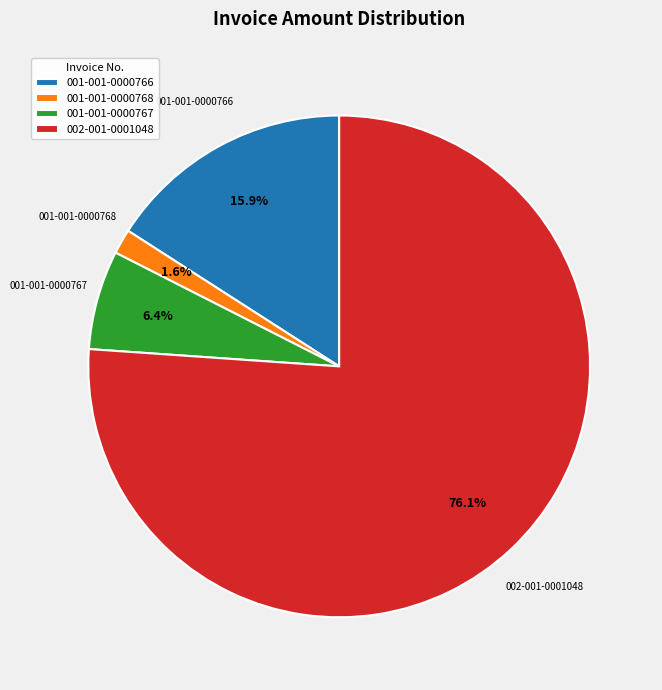

What is the majority slice?

002-001-0001048